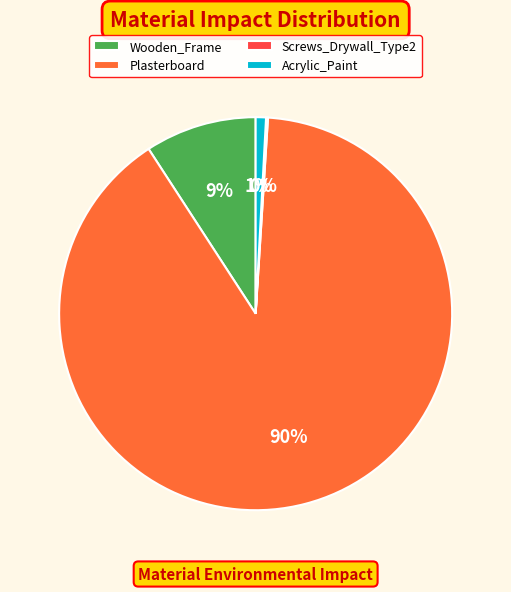

Is it true that Plasterboard is 79% of the pie?

False